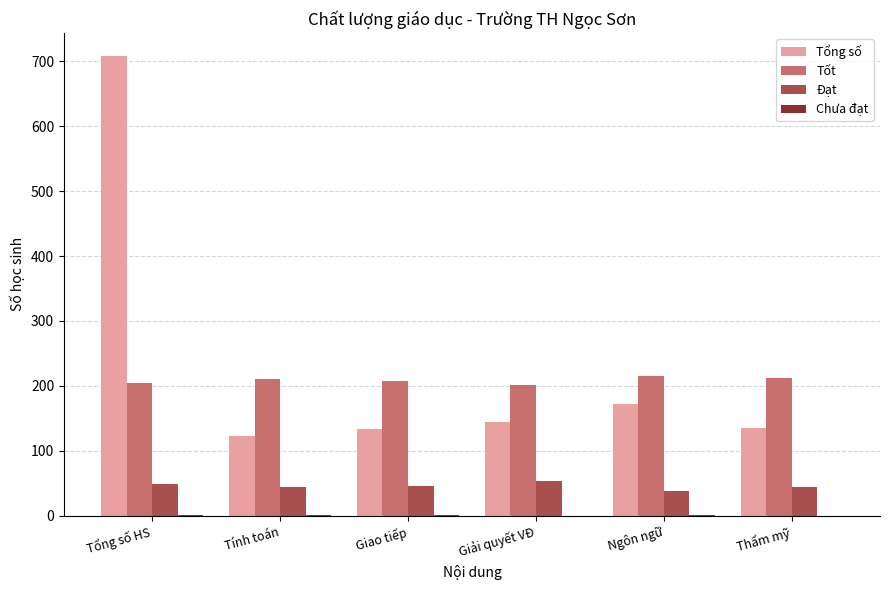

What is the maximum value for Đạt?

54